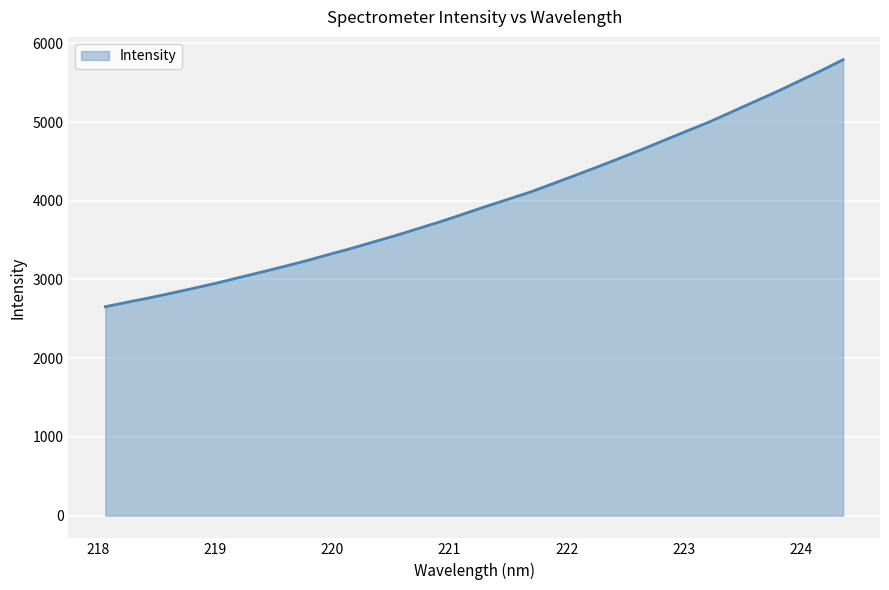

Reading right to left, list all the values displayed in this chart.

5791.8	5649.9	5516.3	5381.3	5255.0	5126.8	4999.6	4885.2	4768.9	4651.8	4539.8	4429.3	4321.3	4215.6	4110.3	4018.3	3926.1	3830.3	3735.5	3647.6	3559.7	3477.4	3394.8	3317.8	3238.6	3165.7	3094.7	3025.7	2956.0	2891.0	2828.5	2767.5	2711.7	2653.2